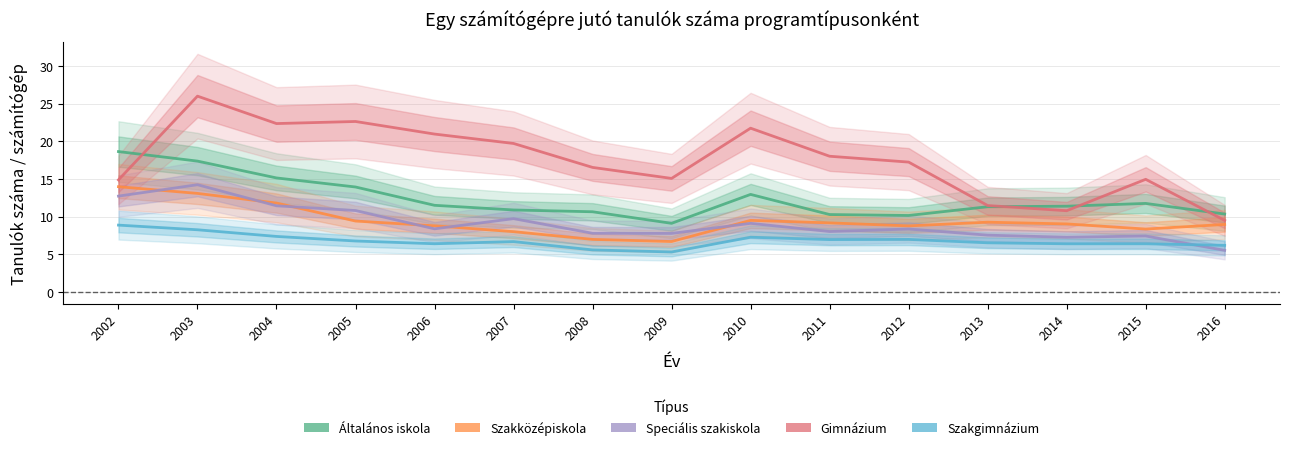

What is the sum of all Gimnázium values?

262.0